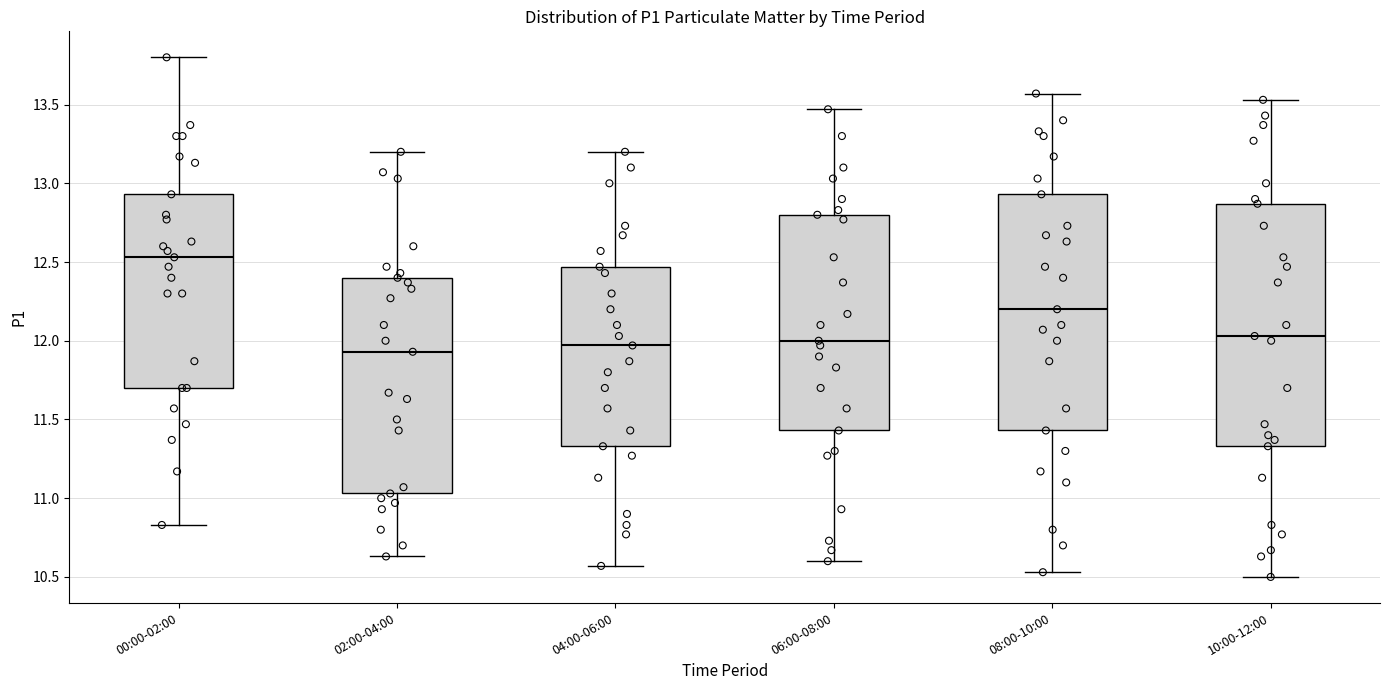

Reading left to right, transcribe this box plot: for each box, give where its median line is, the range the box spans, and where its two whiskers end, as read against the y-axis. The values are not printed on the chart, so give them approximately, as read against the axis.

00:00-02:00: median 12.55, box 11.70 to 12.95, whiskers 10.85 to 13.80
02:00-04:00: median 11.95, box 11.05 to 12.40, whiskers 10.65 to 13.20
04:00-06:00: median 11.95, box 11.35 to 12.45, whiskers 10.55 to 13.20
06:00-08:00: median 12.00, box 11.45 to 12.80, whiskers 10.60 to 13.45
08:00-10:00: median 12.20, box 11.45 to 12.95, whiskers 10.55 to 13.55
10:00-12:00: median 12.05, box 11.35 to 12.85, whiskers 10.50 to 13.55